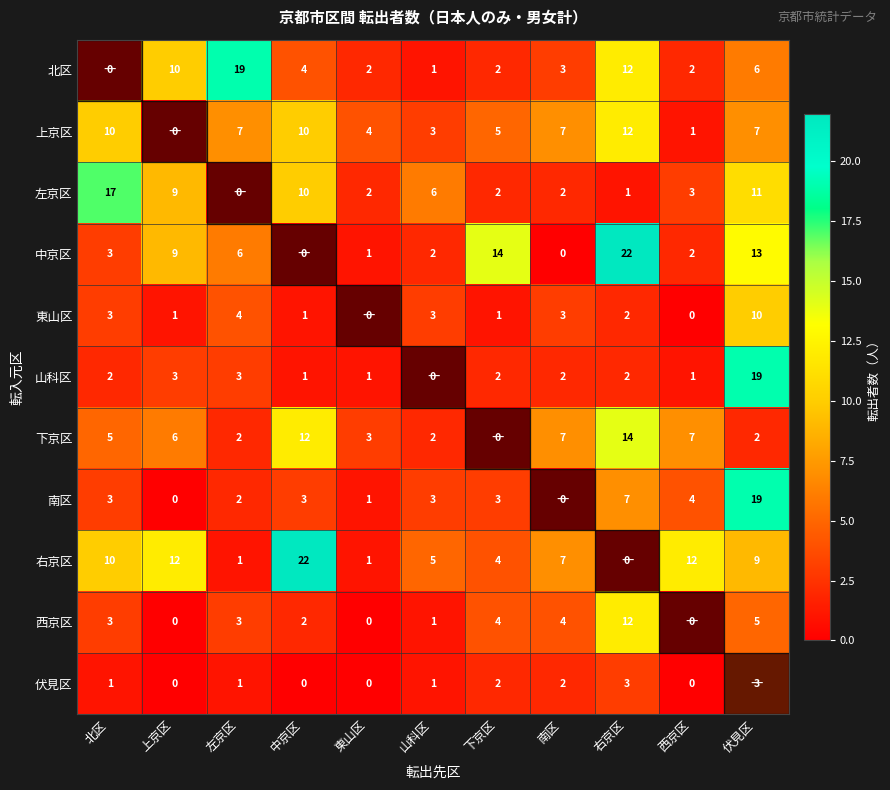

What is the total value across all series at 左京区?

48